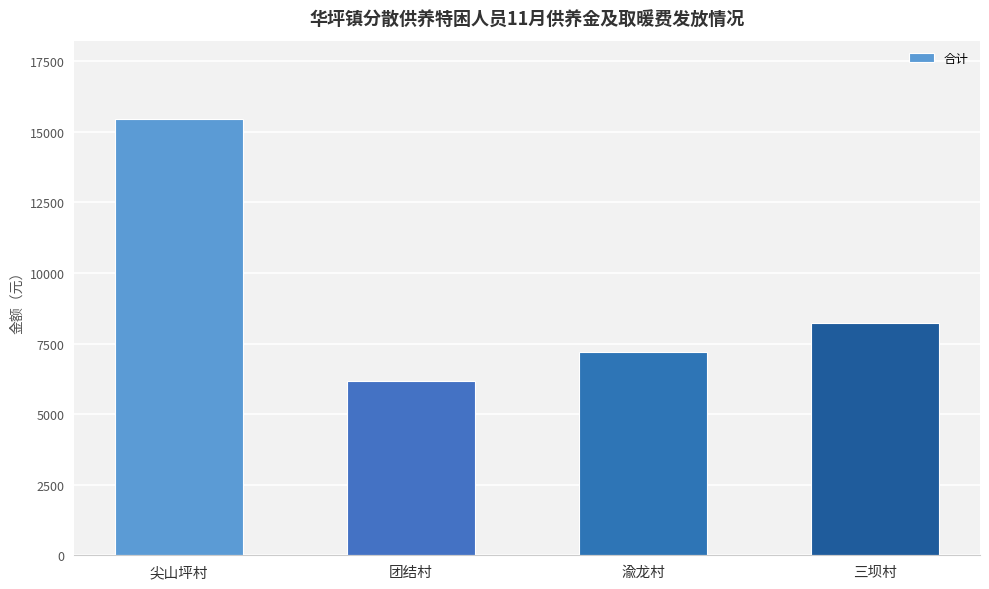

What is the label of the 4th bar from the left?

三坝村